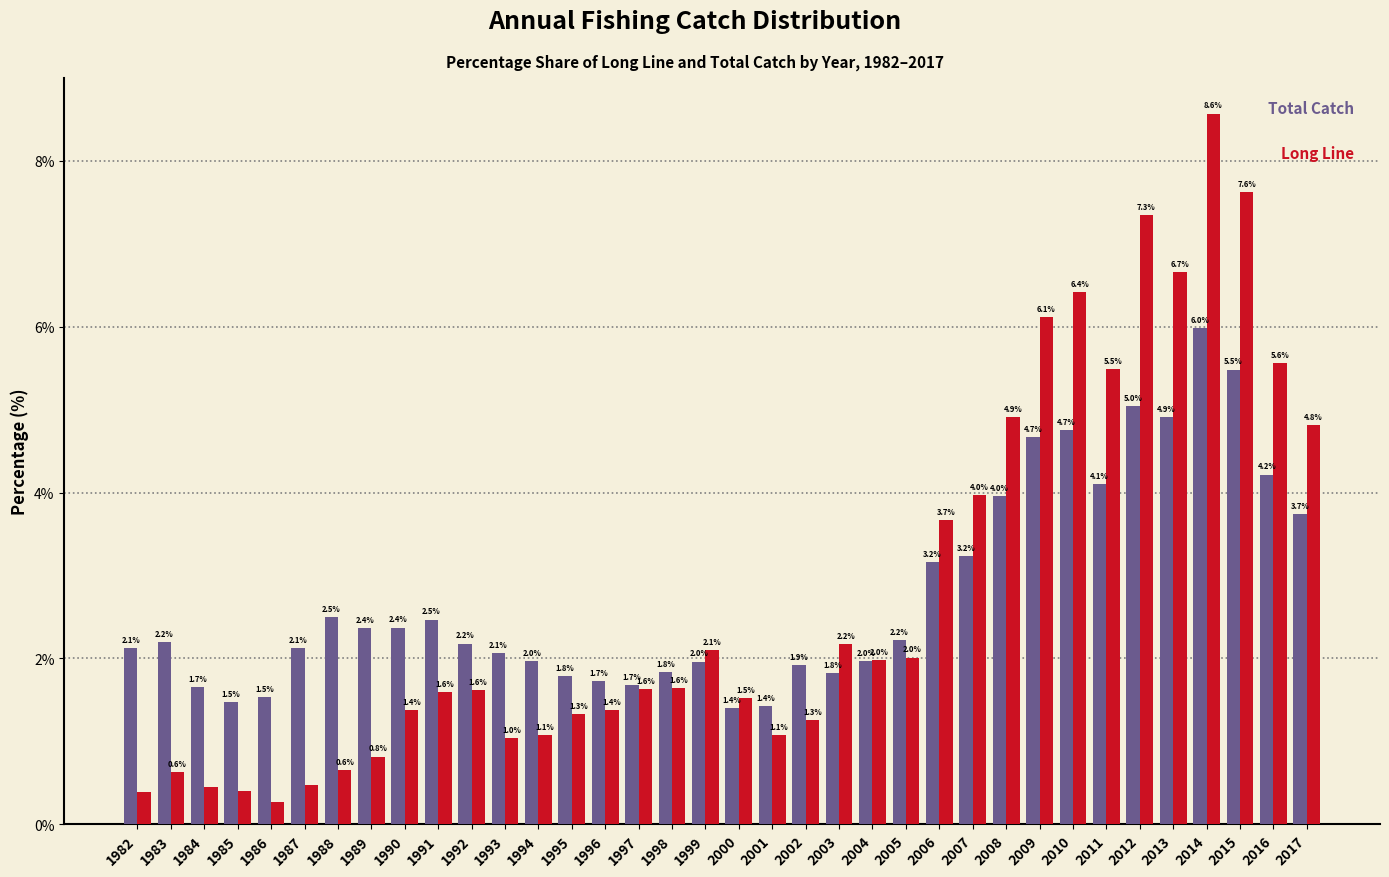

At which category does the chart reach its peak across all series?

2014